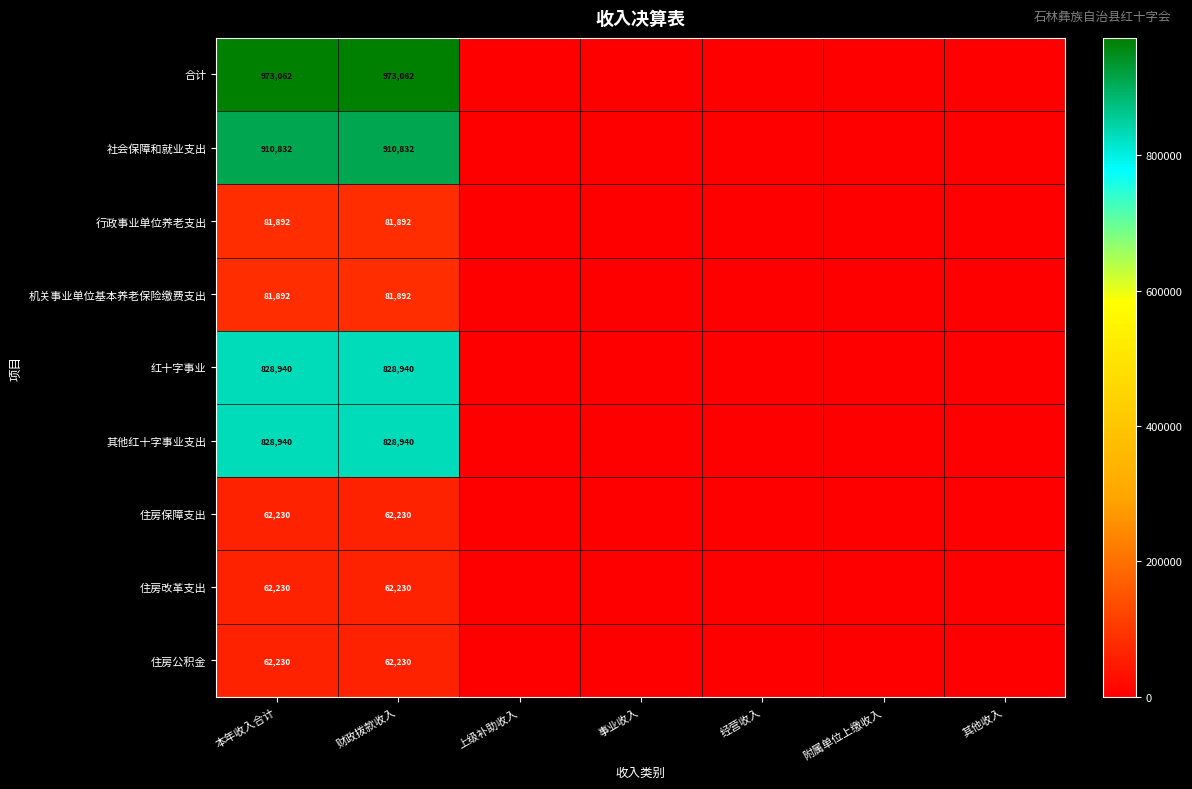

What is the difference between the highest and lowest values at 本年收入合计?

910832